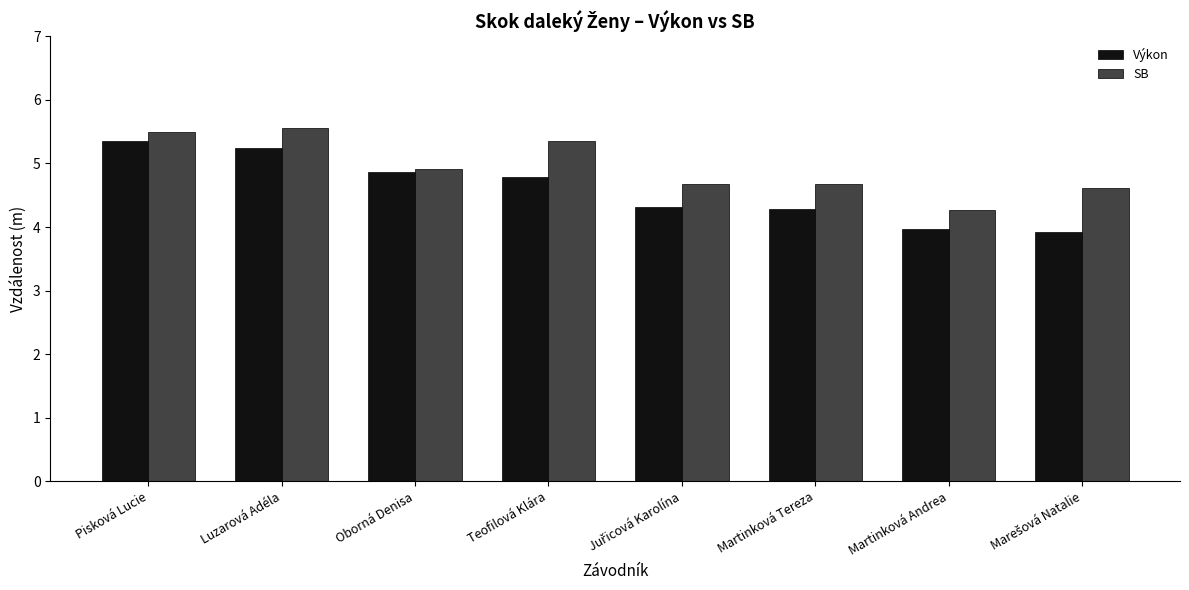

At how many categories does at least one series exceed 5?

3